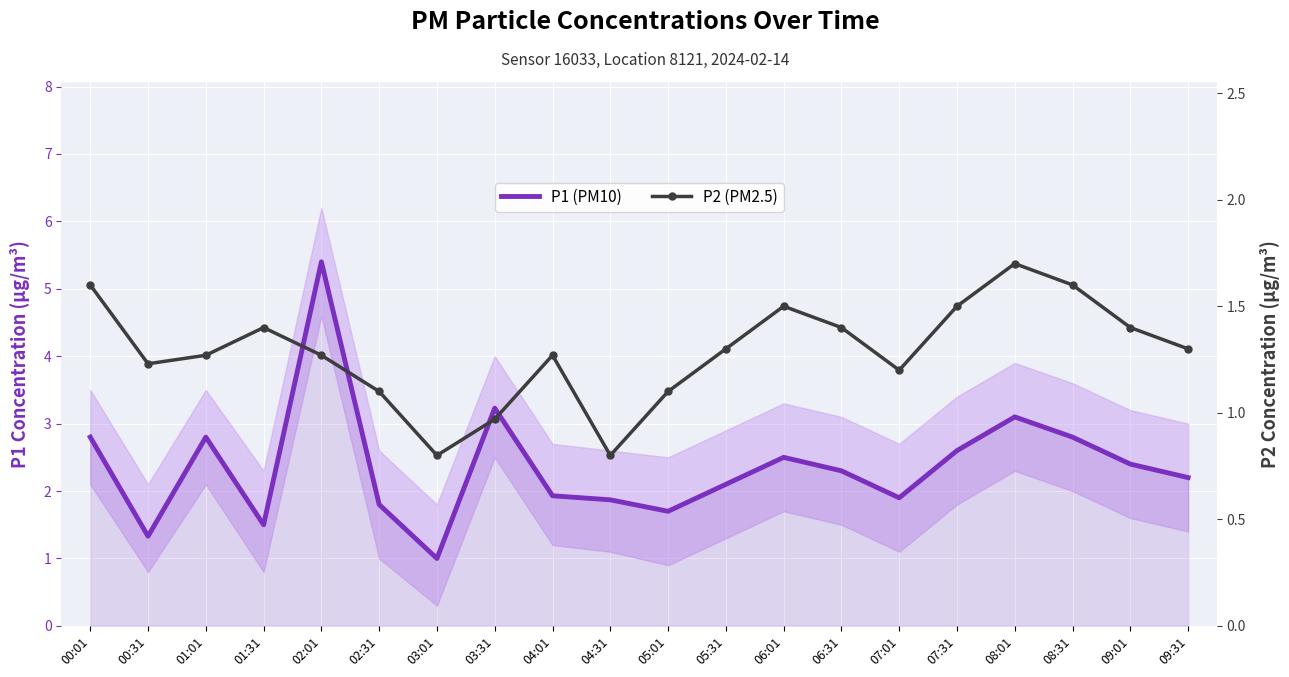

Reading left to right, extract all data points from this chart.

P1 (PM10): 00:01=2.8	00:31=1.3	01:01=2.8	01:31=1.5	02:01=5.4	02:31=1.8	03:01=1.0	03:31=3.2	04:01=1.9	04:31=1.9	05:01=1.7	05:31=2.1	06:01=2.5	06:31=2.3	07:01=1.9	07:31=2.6	08:01=3.1	08:31=2.8	09:01=2.4	09:31=2.2
P2 (PM2.5): 00:01=1.6	00:31=1.2	01:01=1.3	01:31=1.4	02:01=1.3	02:31=1.1	03:01=0.8	03:31=1.0	04:01=1.3	04:31=0.8	05:01=1.1	05:31=1.3	06:01=1.5	06:31=1.4	07:01=1.2	07:31=1.5	08:01=1.7	08:31=1.6	09:01=1.4	09:31=1.3